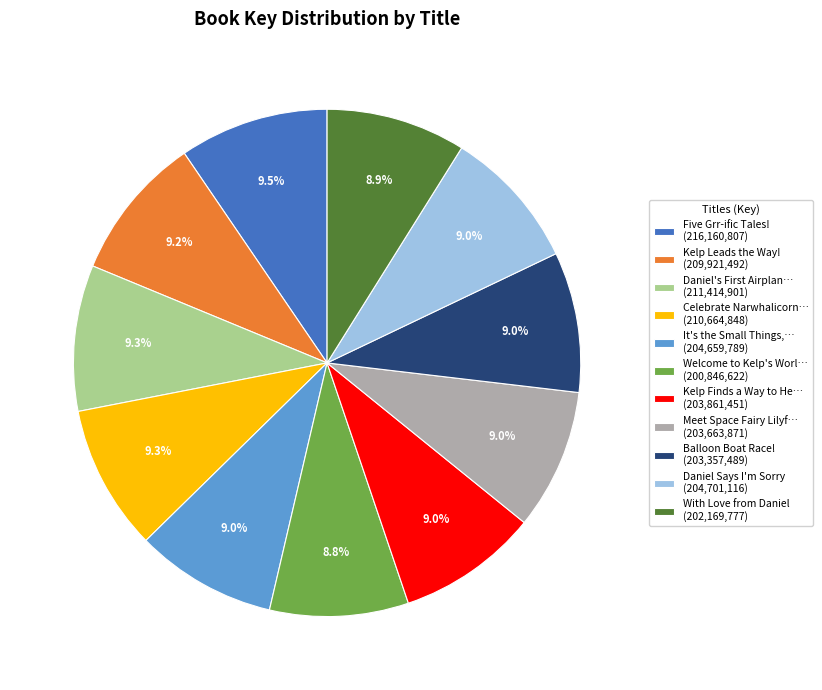

How much of the chart is everything except Meet Space Fairy Lilyf… (203,663,871)?

91.0%